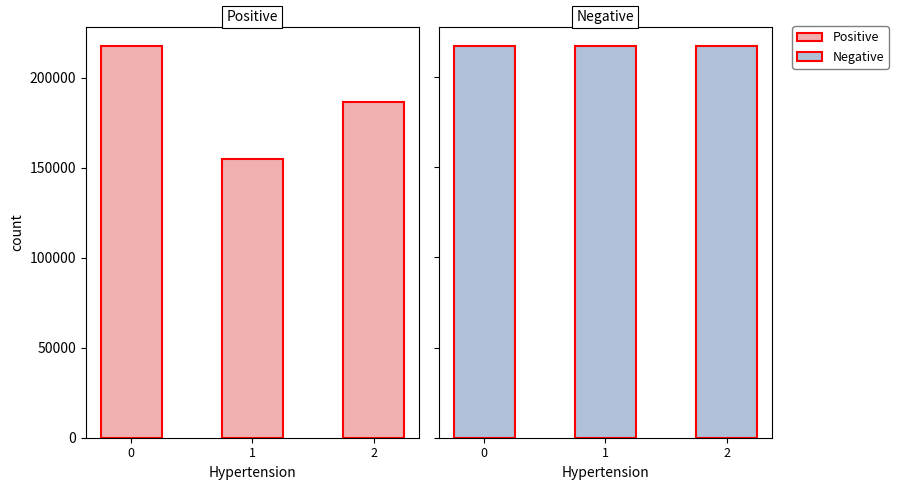

What is the total value across all series at 0?

434587